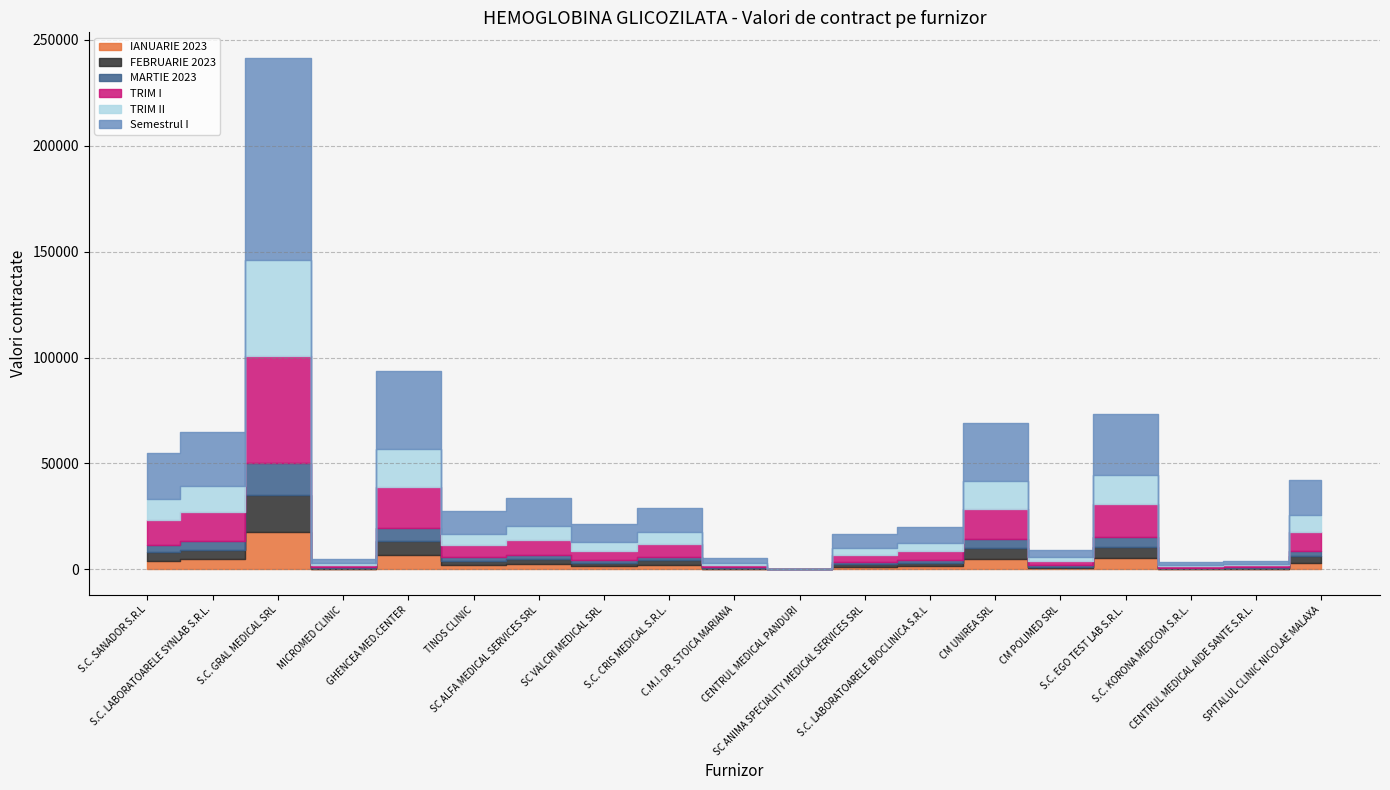

True or false: FEBRUARIE 2023 and TRIM I intersect in this chart.

False